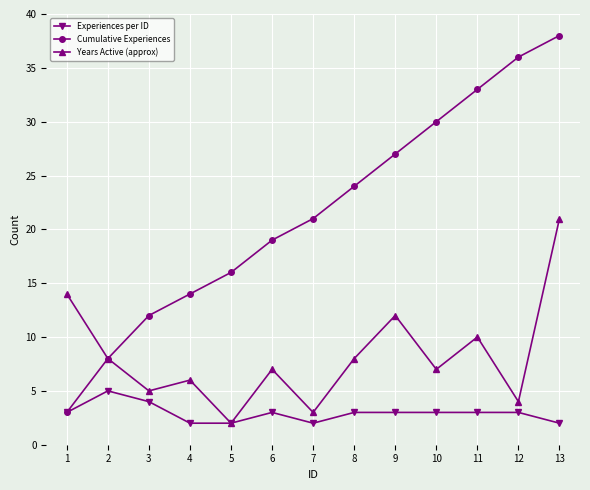

The value of Years Active (approx) at 12 is 4. True or false?

True